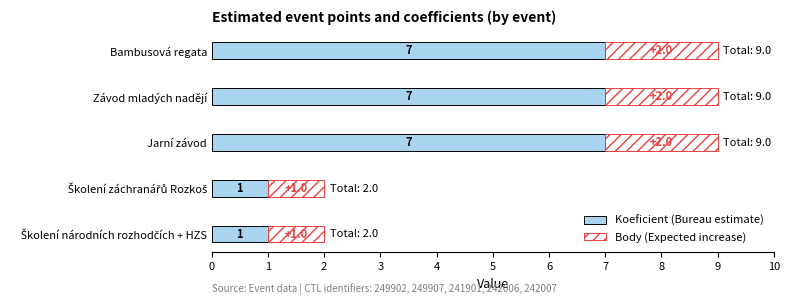

How many Koeficient (Bureau estimate) values are between 1 and 7?

5